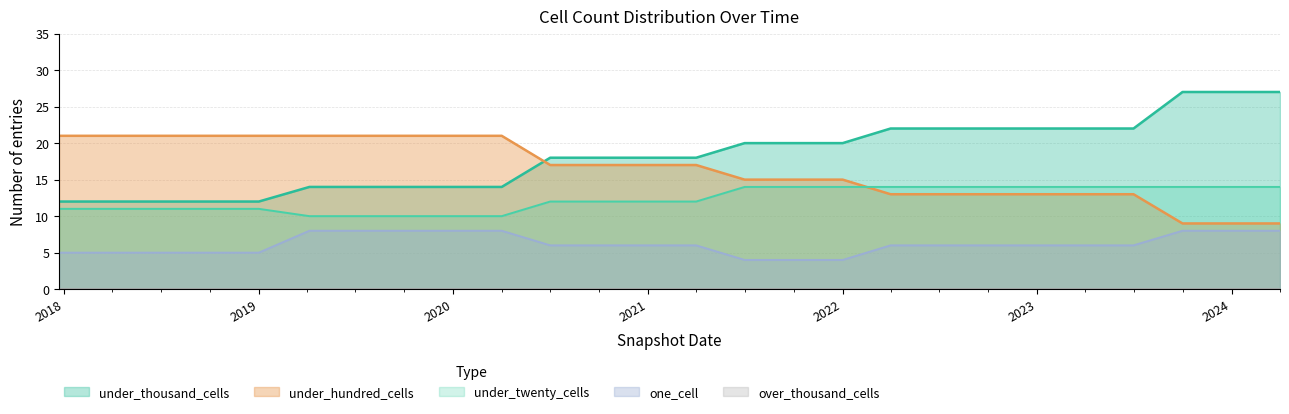

The value of under_thousand_cells at 2021-04-01 is 11. True or false?

False